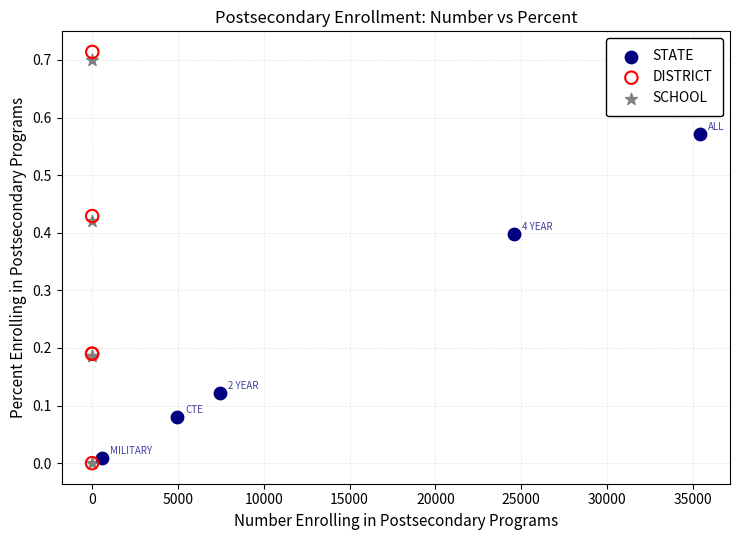

Which series contains the highest Y value?

DISTRICT